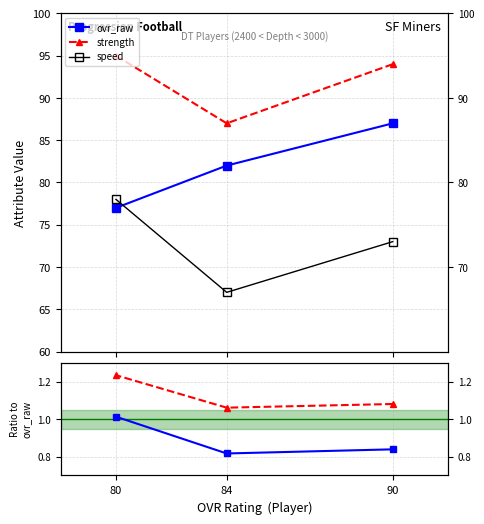

Count the number of data series in this chart.

5